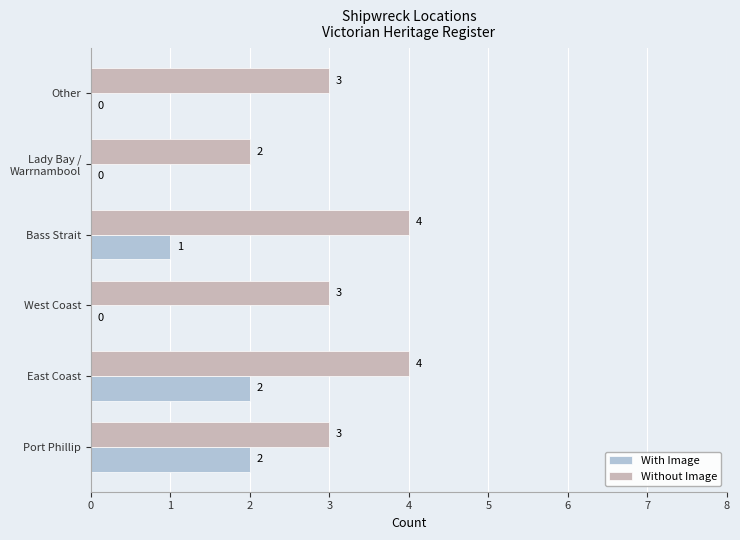

What is the sum of all With Image values?

5